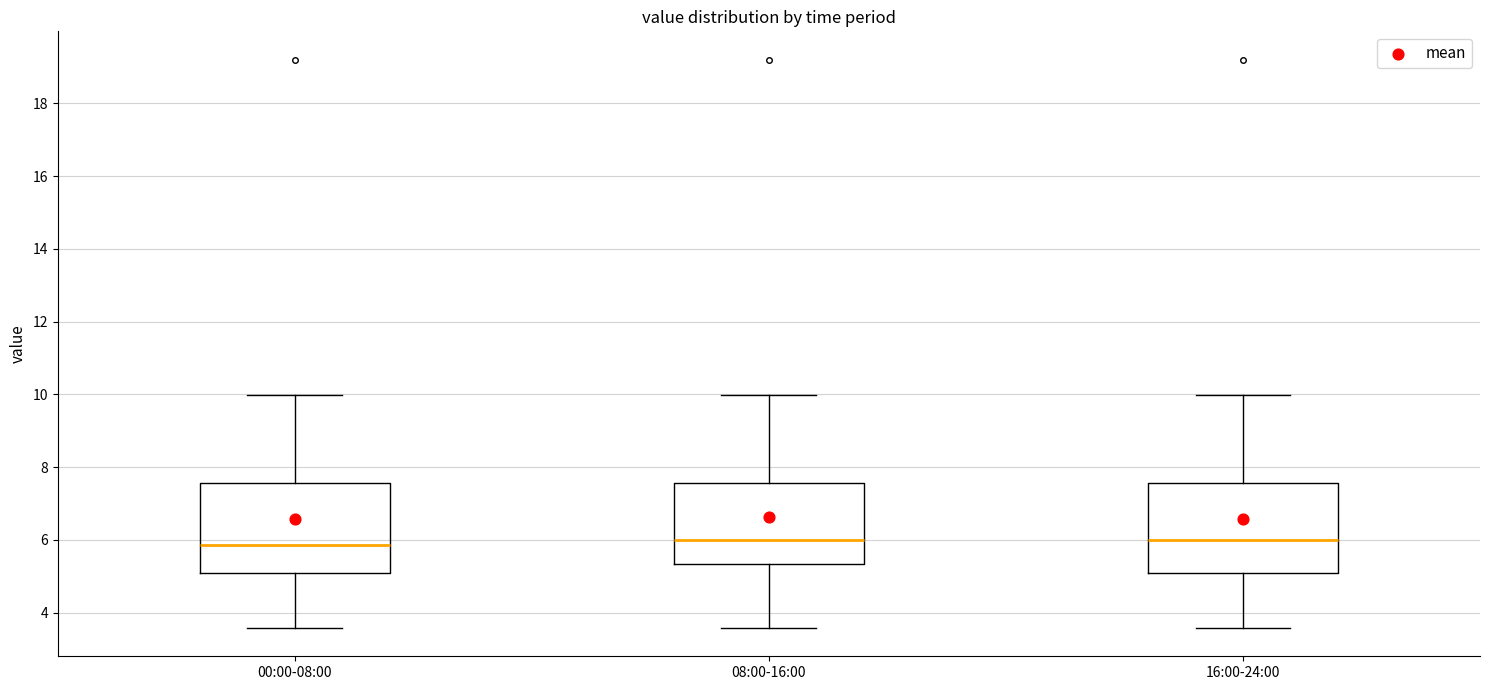

Reading left to right, read every box against the y-axis: the position of its median line, the range the box covers, and the ends of its whiskers. The values are not printed on the chart, so give them approximately, as read against the axis.

00:00-08:00: median 5.8, box 5.0 to 7.6, whiskers 3.6 to 10.0
08:00-16:00: median 6.0, box 5.4 to 7.6, whiskers 3.6 to 10.0
16:00-24:00: median 6.0, box 5.0 to 7.6, whiskers 3.6 to 10.0